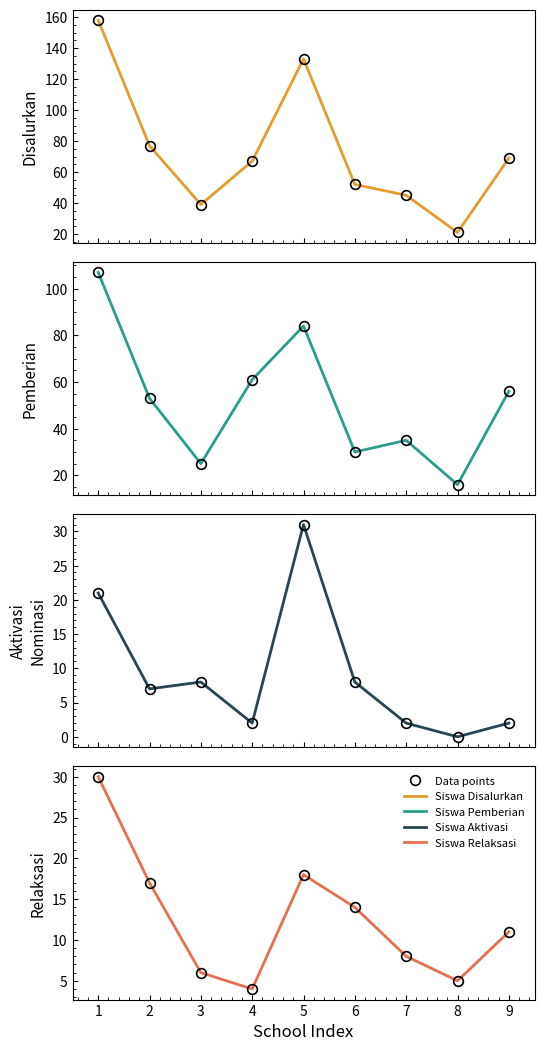

True or false: Pemberian Relaksasi and Disalurkan cross at least once.

False